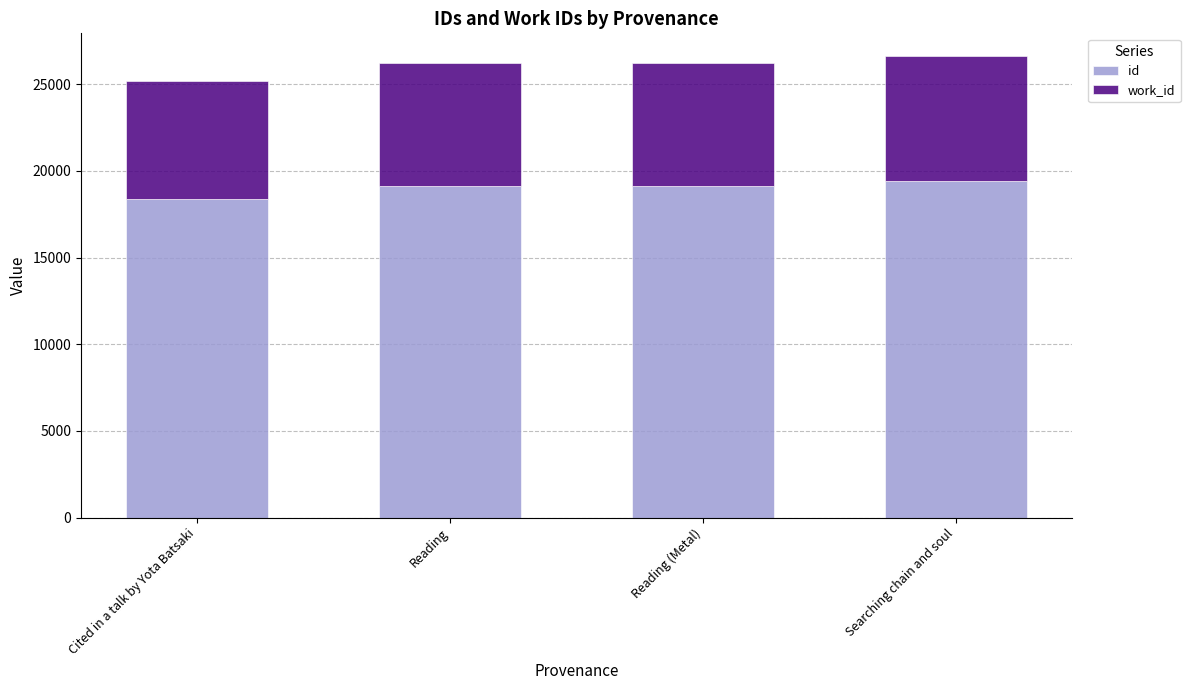

What are all the series names shown in the legend?

id, work_id